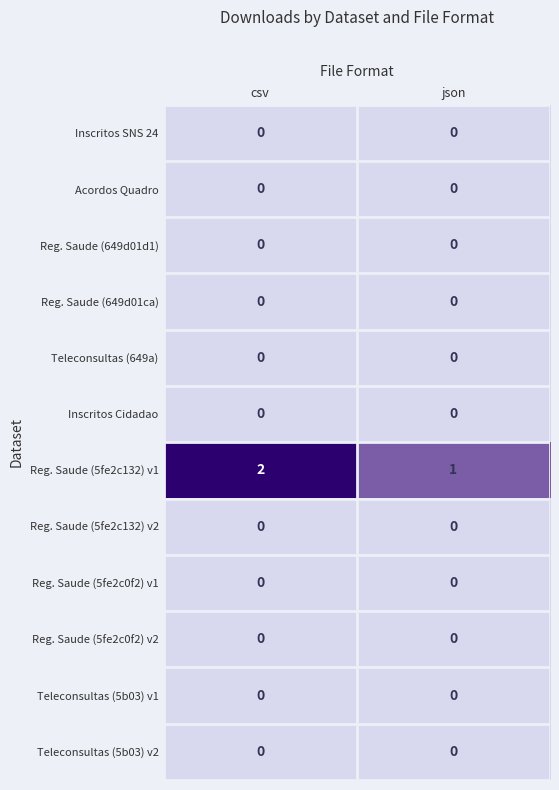

Which series has the widest spread of values?

Reg. Saude (5fe2c132) v1